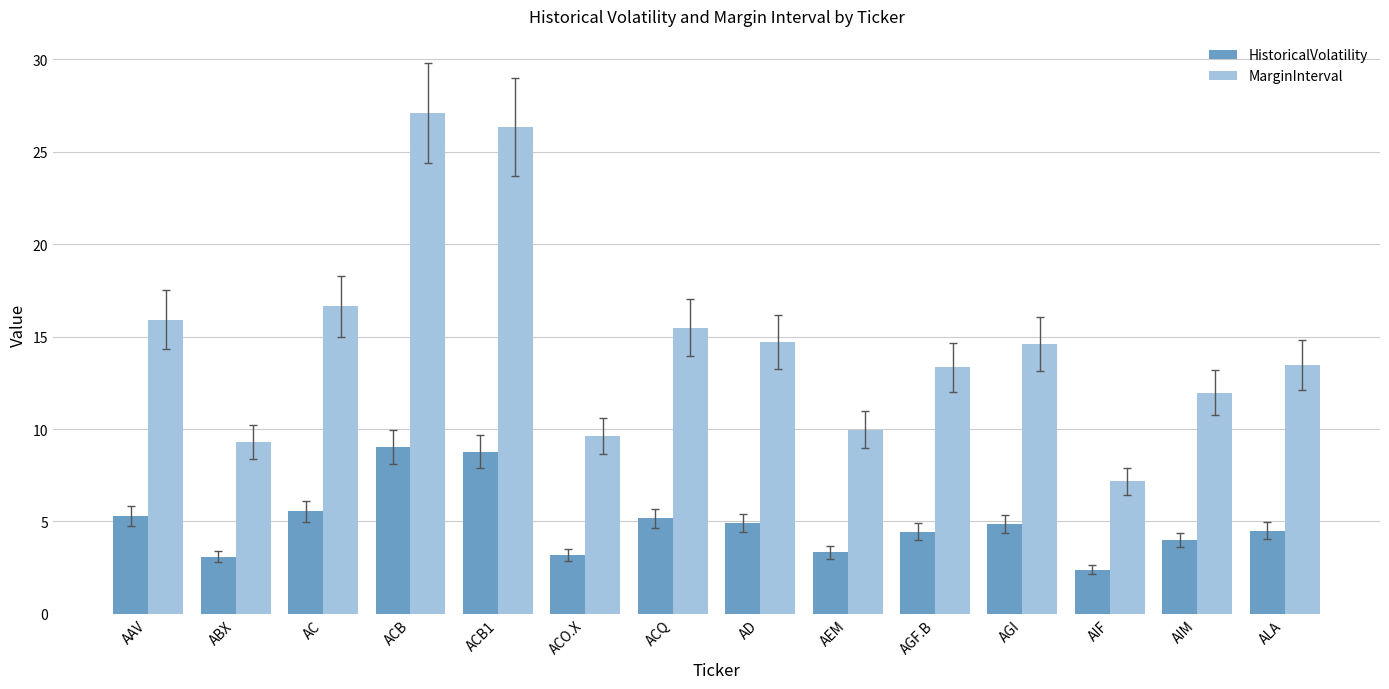

How many groups of bars are there?

14